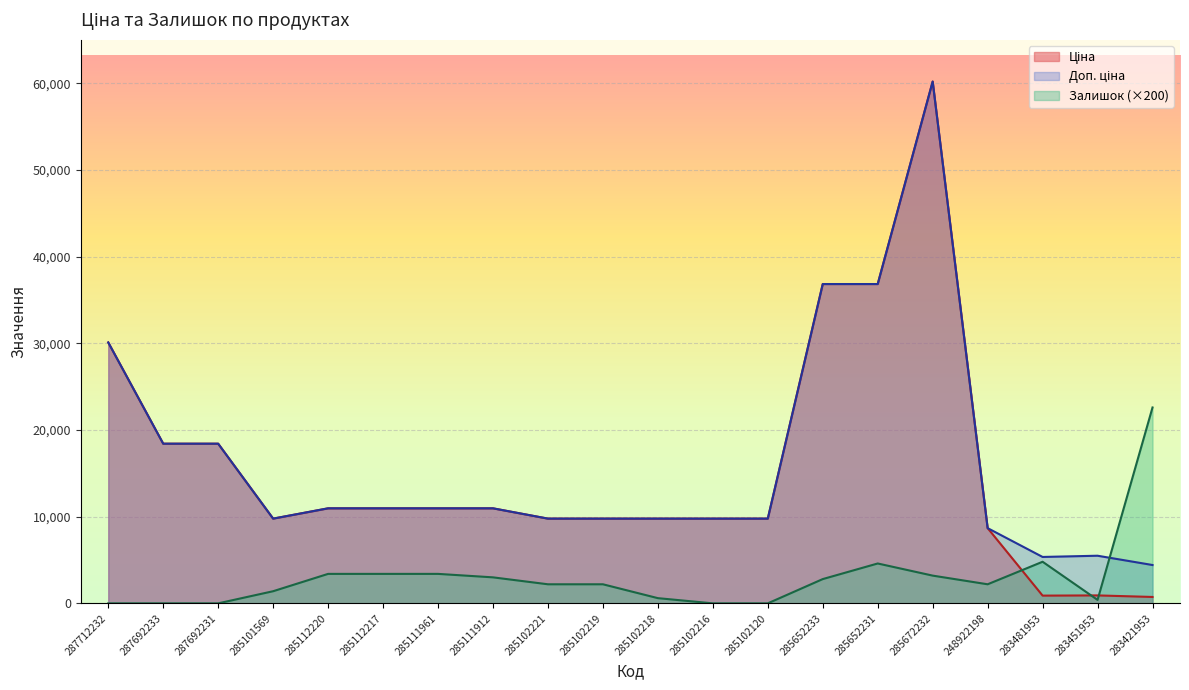

True or false: Залишок and Ціна cross at least once.

True